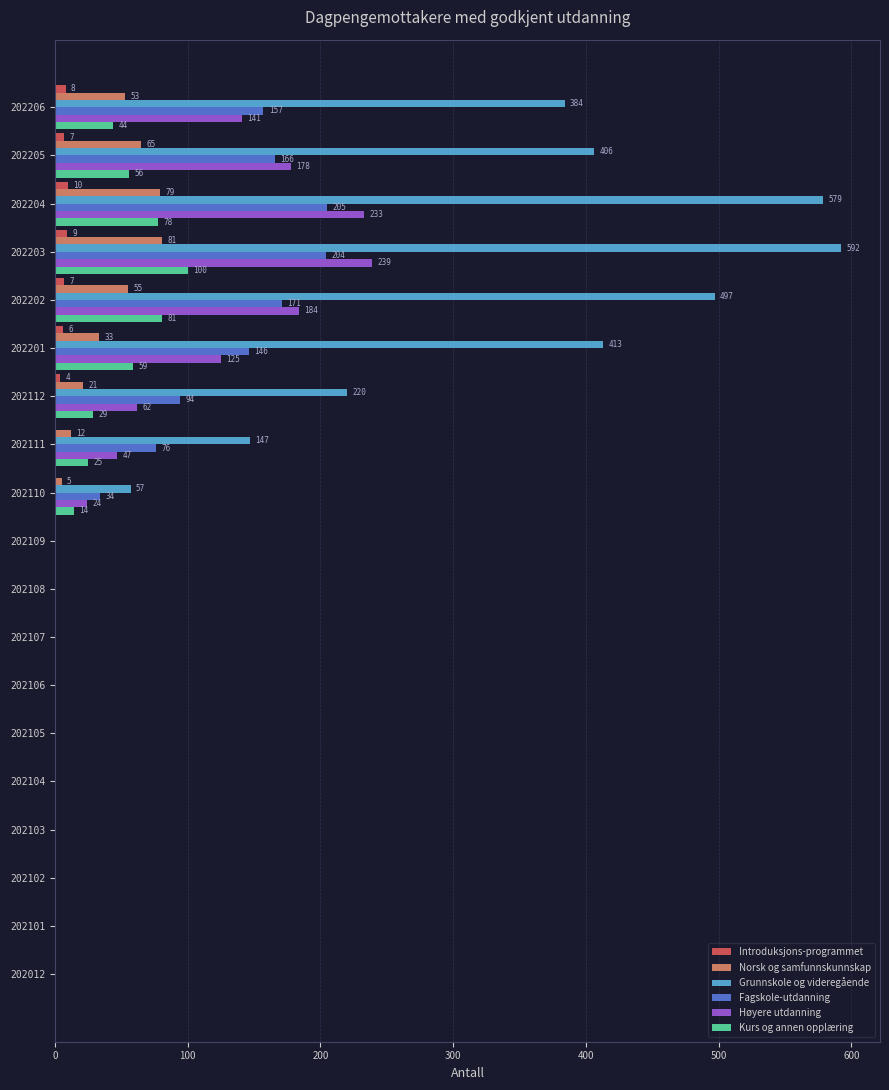

The Norsk og samfunnskunnskap series shows 77 at 202206. True or false?

False